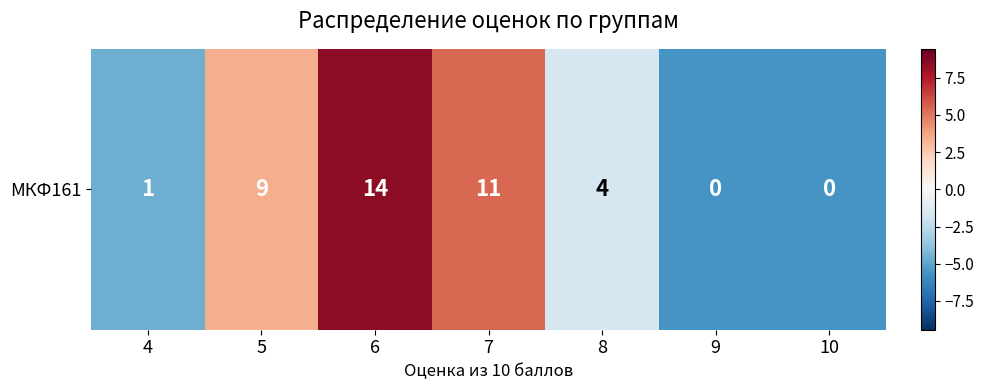

What is the smallest value displayed?

-5.6